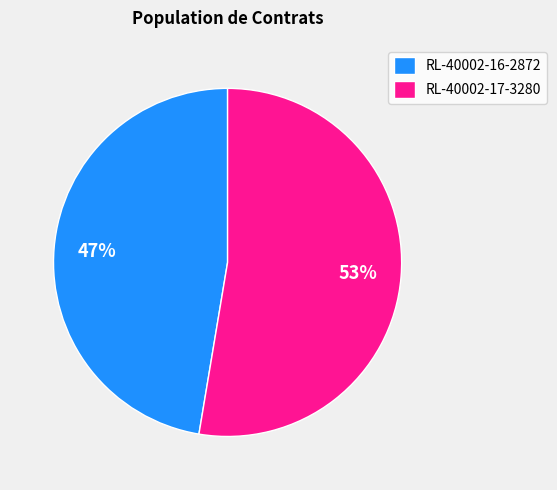

How many segments does this pie chart have?

2